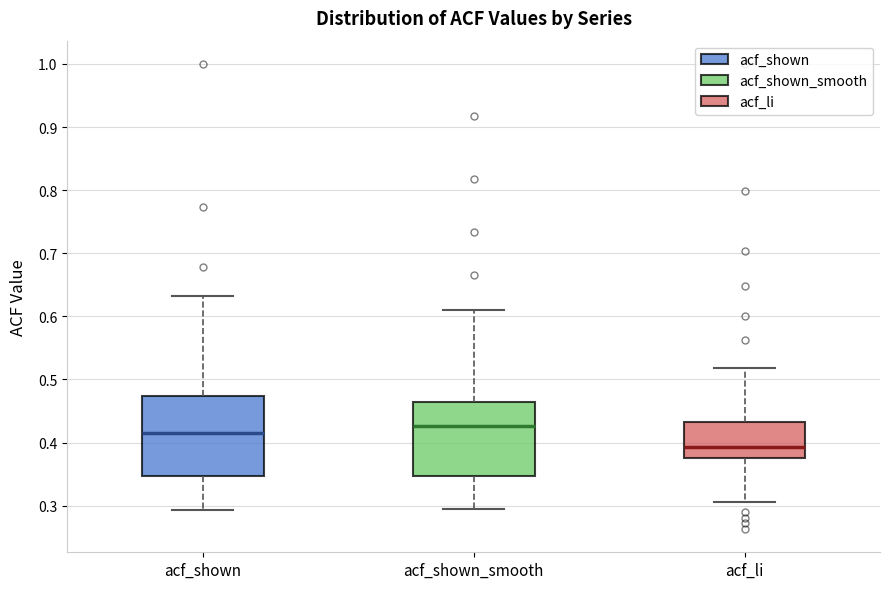

Reading left to right, read every box against the y-axis: the position of its median line, the range the box covers, and the ends of its whiskers. The values are not printed on the chart, so give them approximately, as read against the axis.

acf_shown: median 0.41, box 0.35 to 0.47, whiskers 0.29 to 0.63
acf_shown_smooth: median 0.43, box 0.35 to 0.46, whiskers 0.30 to 0.61
acf_li: median 0.39, box 0.38 to 0.43, whiskers 0.31 to 0.52